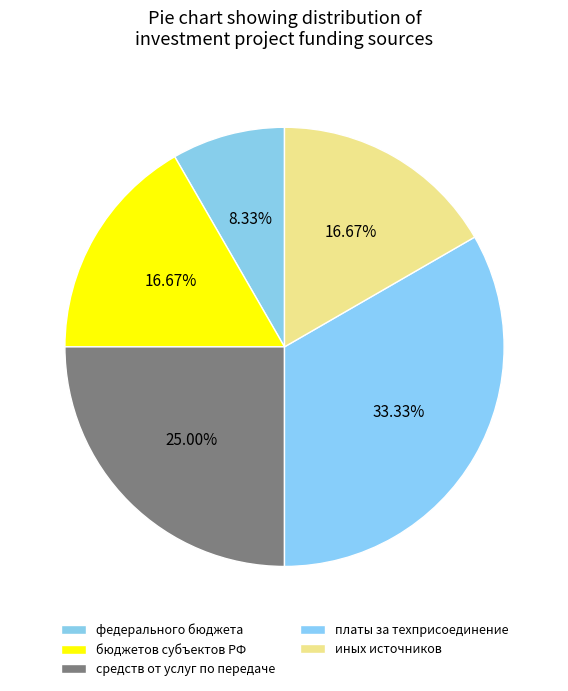

How many segments does this pie chart have?

5